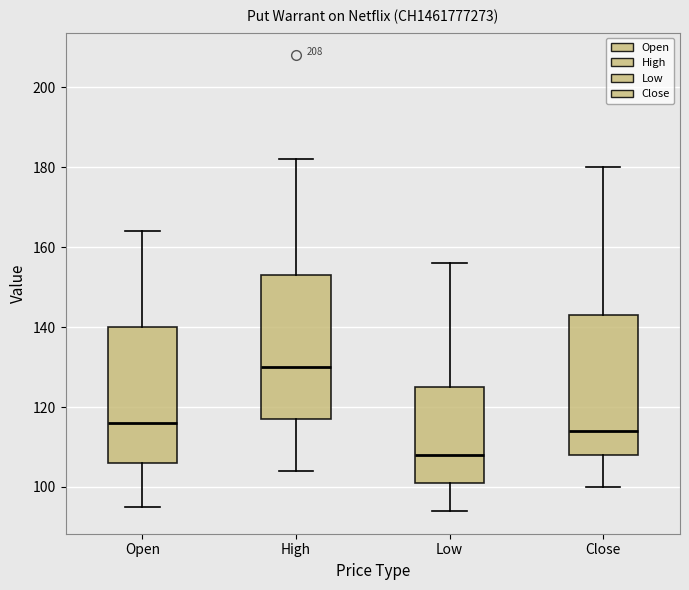

Where does the median line of the box for High sit on the y-axis? The values are not printed on the chart, so give them approximately, as read against the axis.

130